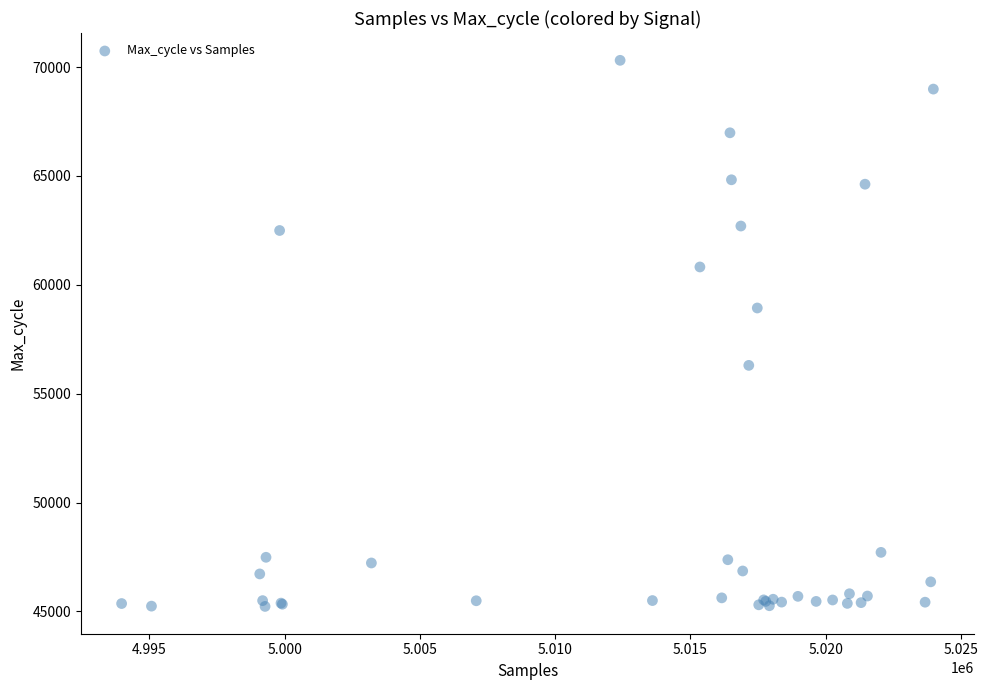

What Y value in the scatter plot is closest to 57769?

58935